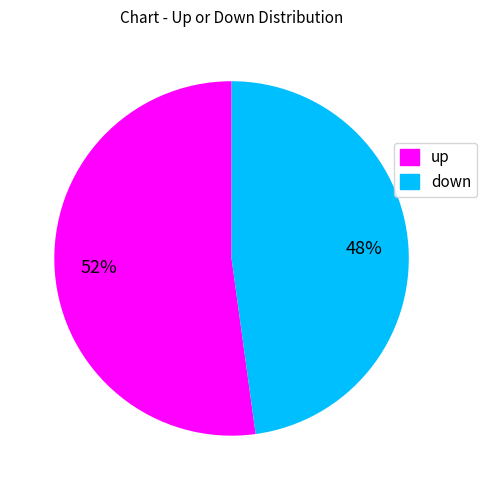

To the nearest percent, what is the difference between the down and up slice percentages?

4%